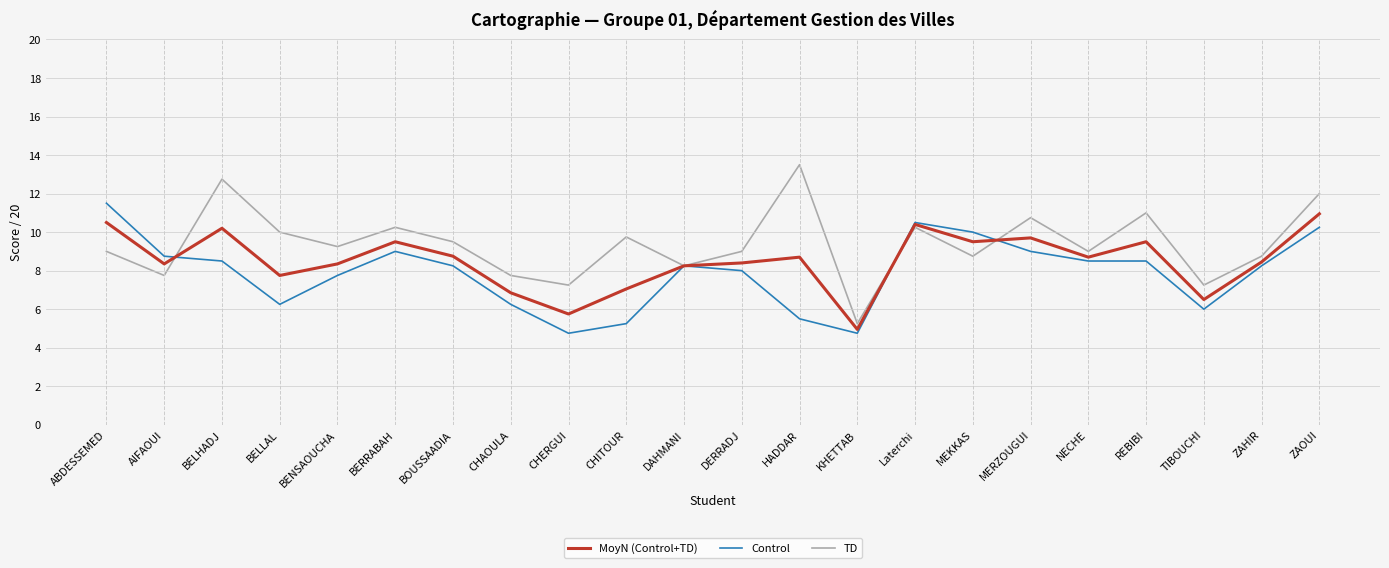

True or false: MoyN (Control+TD) has more than 1 points higher than both neighbors.

True